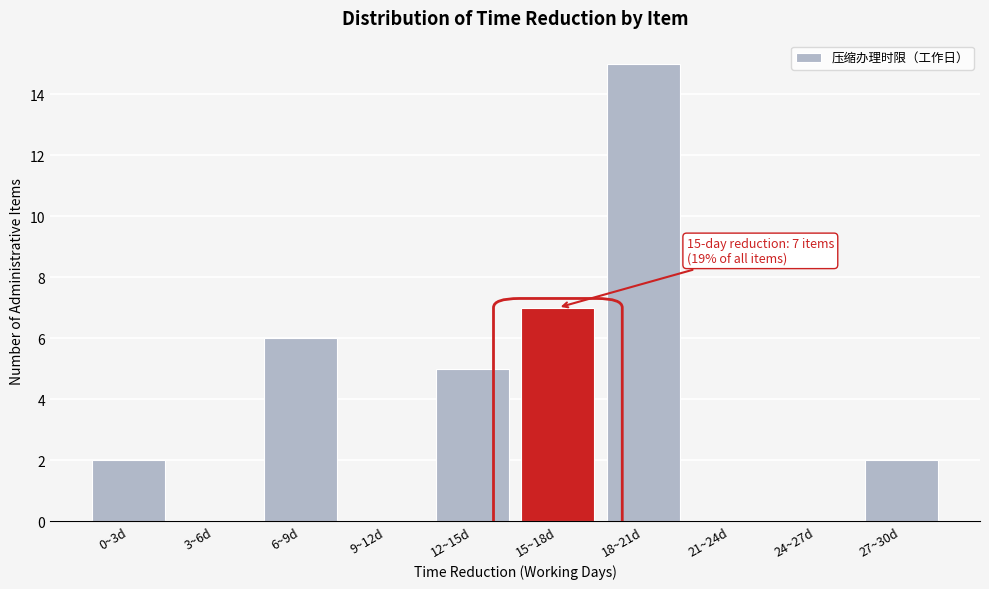

Reading right to left, transcribe all the data shown in this chart.

27~30d=2	24~27d=0	21~24d=0	18~21d=15	15~18d=7	12~15d=5	9~12d=0	6~9d=6	3~6d=0	0~3d=2